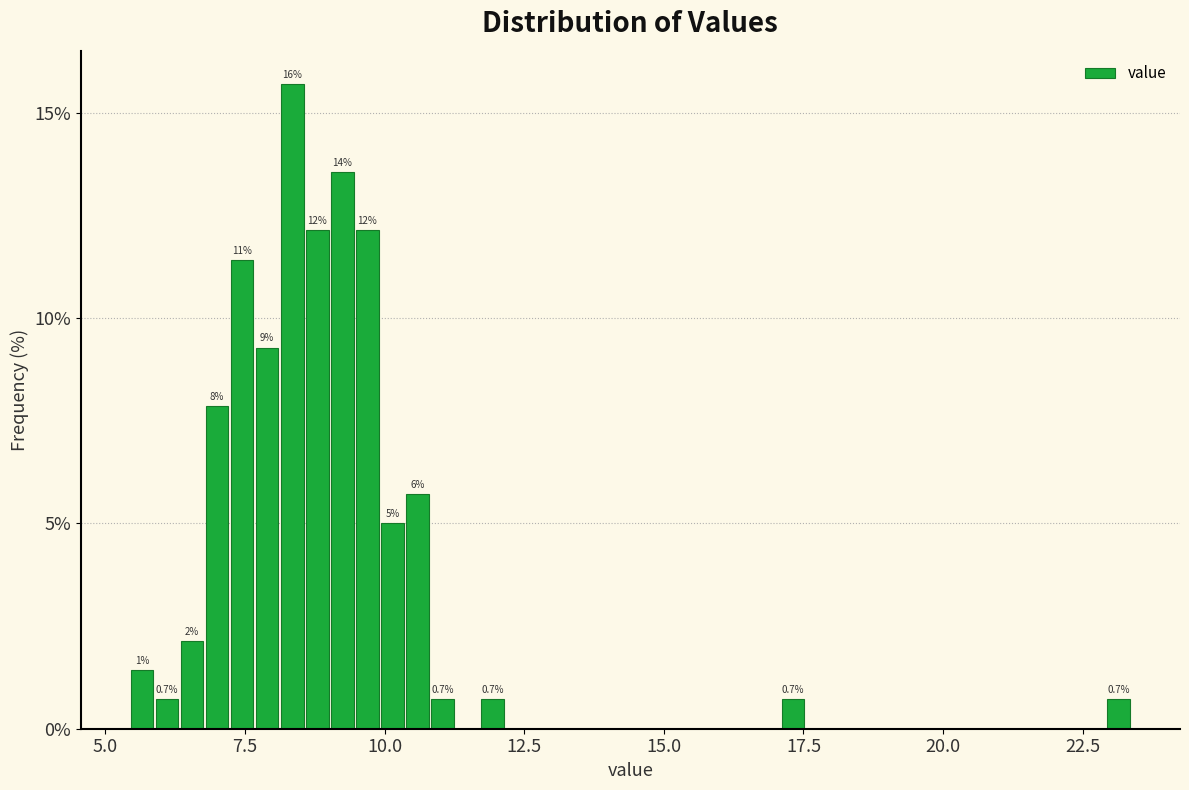

Around what value on the x-axis is the tallest bar? Give the approximate position of its centre, as read against the axis.

8.5